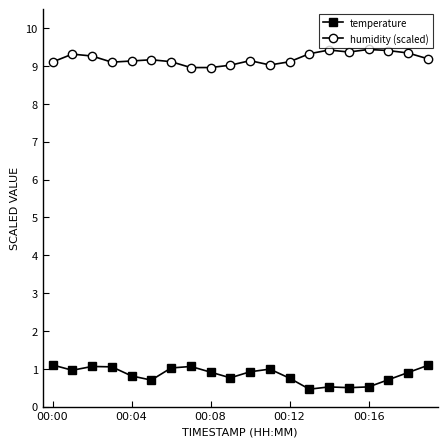

Does the chart display data point markers on the line(s)?

Yes